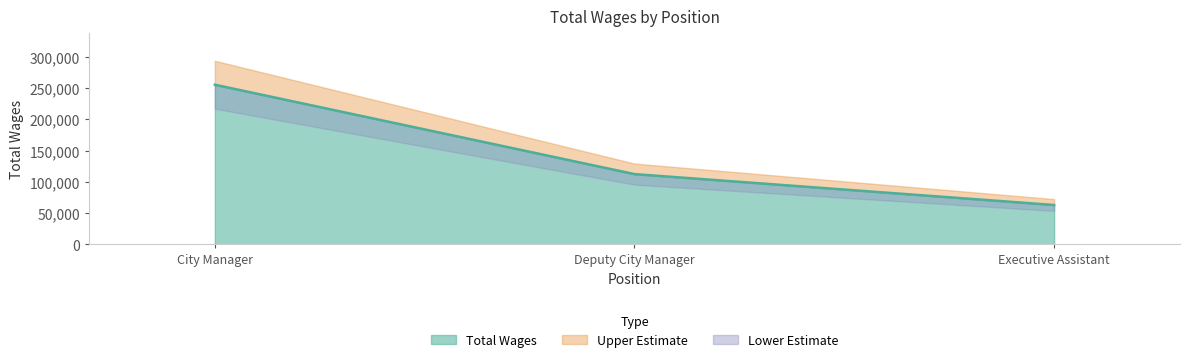

Reading right to left, transcribe all the data shown in this chart.

Executive Assistant=62965	Deputy City Manager=112390	City Manager=255304